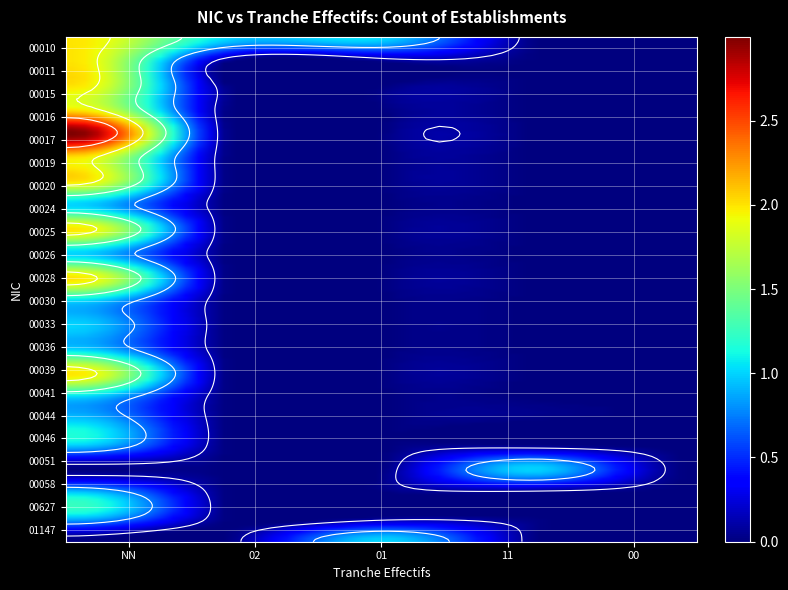

At which category does the chart reach its minimum across all series?

11